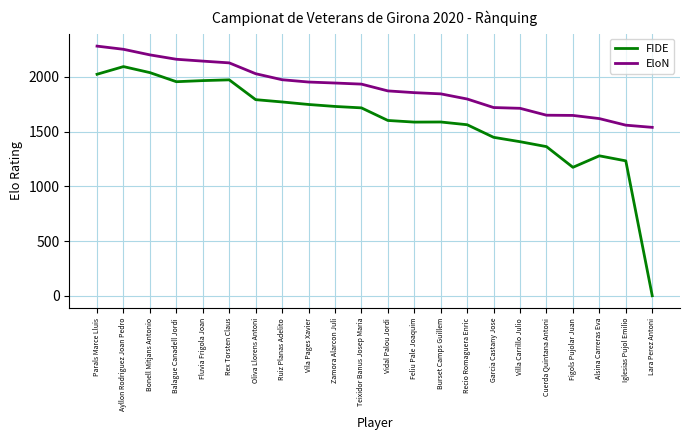

What is the spread (max minus min) of values at Vidal Palou Jordi?

270